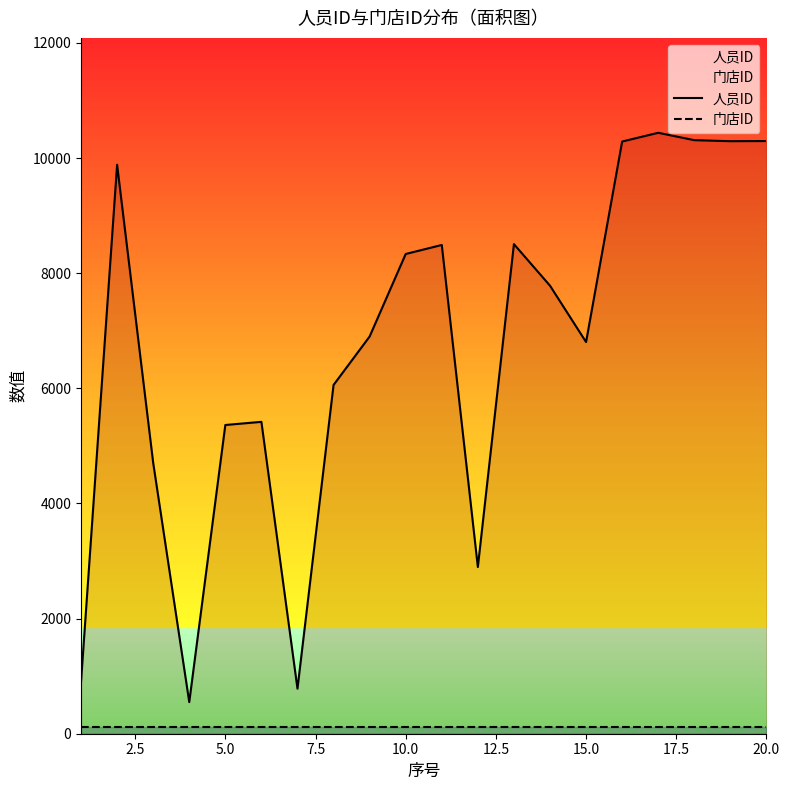

How many interior local valleys does the 人员ID series have?

5